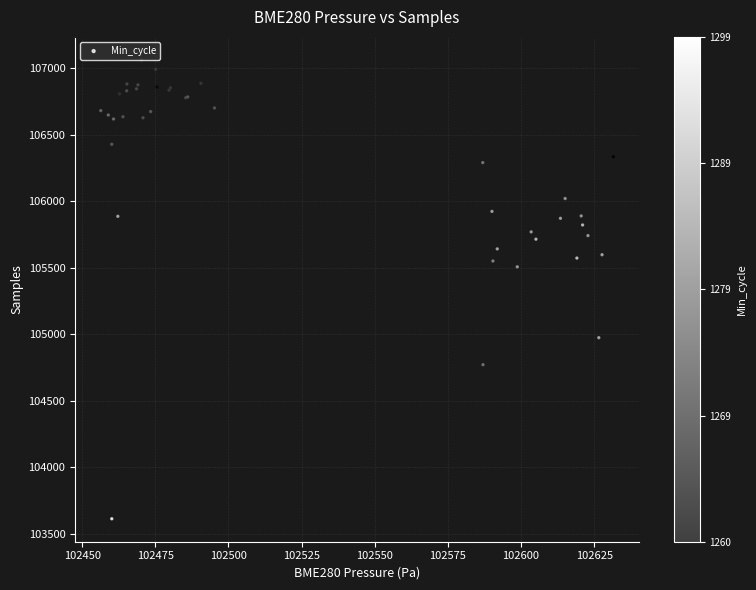

What Y value in the scatter plot is closest to 105337?

105506